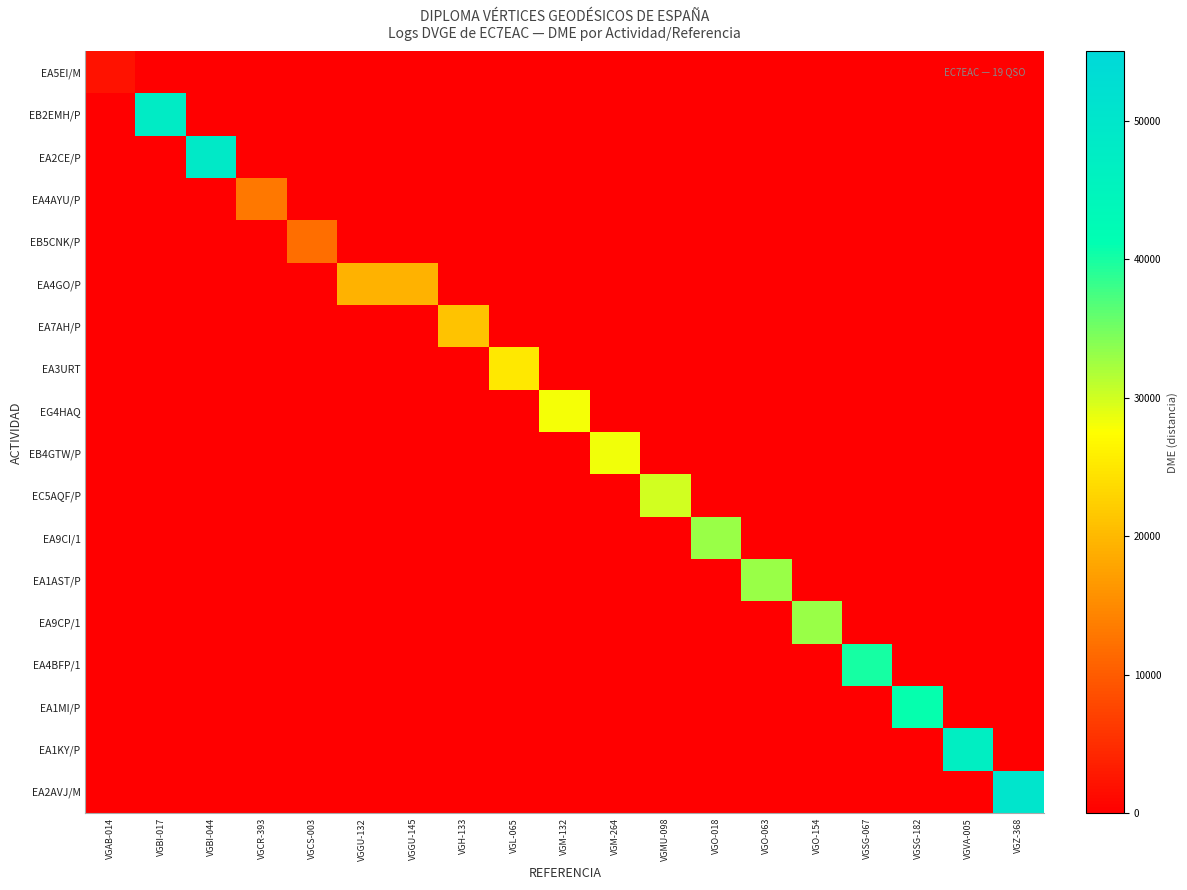

Reading right to left, extract all data points from this chart.

EA5EI/M: VGZ-368=0	VGVA-005=0	VGSG-182=0	VGSG-067=0	VGO-154=0	VGO-063=0	VGO-018=0	VGMU-098=0	VGM-264=0	VGM-132=0	VGL-065=0	VGH-133=0	VGGU-145=0	VGGU-132=0	VGCS-003=0	VGCR-393=0	VGBI-044=0	VGBI-017=0	VGAB-014=2003
EB2EMH/P: VGZ-368=0	VGVA-005=0	VGSG-182=0	VGSG-067=0	VGO-154=0	VGO-063=0	VGO-018=0	VGMU-098=0	VGM-264=0	VGM-132=0	VGL-065=0	VGH-133=0	VGGU-145=0	VGGU-132=0	VGCS-003=0	VGCR-393=0	VGBI-044=0	VGBI-017=48022	VGAB-014=0
EA2CE/P: VGZ-368=0	VGVA-005=0	VGSG-182=0	VGSG-067=0	VGO-154=0	VGO-063=0	VGO-018=0	VGMU-098=0	VGM-264=0	VGM-132=0	VGL-065=0	VGH-133=0	VGGU-145=0	VGGU-132=0	VGCS-003=0	VGCR-393=0	VGBI-044=48903	VGBI-017=0	VGAB-014=0
EA4AYU/P: VGZ-368=0	VGVA-005=0	VGSG-182=0	VGSG-067=0	VGO-154=0	VGO-063=0	VGO-018=0	VGMU-098=0	VGM-264=0	VGM-132=0	VGL-065=0	VGH-133=0	VGGU-145=0	VGGU-132=0	VGCS-003=0	VGCR-393=13093	VGBI-044=0	VGBI-017=0	VGAB-014=0
EB5CNK/P: VGZ-368=0	VGVA-005=0	VGSG-182=0	VGSG-067=0	VGO-154=0	VGO-063=0	VGO-018=0	VGMU-098=0	VGM-264=0	VGM-132=0	VGL-065=0	VGH-133=0	VGGU-145=0	VGGU-132=0	VGCS-003=12003	VGCR-393=0	VGBI-044=0	VGBI-017=0	VGAB-014=0
EA4GO/P: VGZ-368=0	VGVA-005=0	VGSG-182=0	VGSG-067=0	VGO-154=0	VGO-063=0	VGO-018=0	VGMU-098=0	VGM-264=0	VGM-132=0	VGL-065=0	VGH-133=0	VGGU-145=19143	VGGU-132=19130	VGCS-003=0	VGCR-393=0	VGBI-044=0	VGBI-017=0	VGAB-014=0
EA7AH/P: VGZ-368=0	VGVA-005=0	VGSG-182=0	VGSG-067=0	VGO-154=0	VGO-063=0	VGO-018=0	VGMU-098=0	VGM-264=0	VGM-132=0	VGL-065=0	VGH-133=21072	VGGU-145=0	VGGU-132=0	VGCS-003=0	VGCR-393=0	VGBI-044=0	VGBI-017=0	VGAB-014=0
EA3URT: VGZ-368=0	VGVA-005=0	VGSG-182=0	VGSG-067=0	VGO-154=0	VGO-063=0	VGO-018=0	VGMU-098=0	VGM-264=0	VGM-132=0	VGL-065=25047	VGH-133=0	VGGU-145=0	VGGU-132=0	VGCS-003=0	VGCR-393=0	VGBI-044=0	VGBI-017=0	VGAB-014=0
EG4HAQ: VGZ-368=0	VGVA-005=0	VGSG-182=0	VGSG-067=0	VGO-154=0	VGO-063=0	VGO-018=0	VGMU-098=0	VGM-264=0	VGM-132=28083	VGL-065=0	VGH-133=0	VGGU-145=0	VGGU-132=0	VGCS-003=0	VGCR-393=0	VGBI-044=0	VGBI-017=0	VGAB-014=0
EB4GTW/P: VGZ-368=0	VGVA-005=0	VGSG-182=0	VGSG-067=0	VGO-154=0	VGO-063=0	VGO-018=0	VGMU-098=0	VGM-264=28172	VGM-132=0	VGL-065=0	VGH-133=0	VGGU-145=0	VGGU-132=0	VGCS-003=0	VGCR-393=0	VGBI-044=0	VGBI-017=0	VGAB-014=0
EC5AQF/P: VGZ-368=0	VGVA-005=0	VGSG-182=0	VGSG-067=0	VGO-154=0	VGO-063=0	VGO-018=0	VGMU-098=30020	VGM-264=0	VGM-132=0	VGL-065=0	VGH-133=0	VGGU-145=0	VGGU-132=0	VGCS-003=0	VGCR-393=0	VGBI-044=0	VGBI-017=0	VGAB-014=0
EA9CI/1: VGZ-368=0	VGVA-005=0	VGSG-182=0	VGSG-067=0	VGO-154=0	VGO-063=0	VGO-018=33004	VGMU-098=0	VGM-264=0	VGM-132=0	VGL-065=0	VGH-133=0	VGGU-145=0	VGGU-132=0	VGCS-003=0	VGCR-393=0	VGBI-044=0	VGBI-017=0	VGAB-014=0
EA1AST/P: VGZ-368=0	VGVA-005=0	VGSG-182=0	VGSG-067=0	VGO-154=0	VGO-063=33016	VGO-018=0	VGMU-098=0	VGM-264=0	VGM-132=0	VGL-065=0	VGH-133=0	VGGU-145=0	VGGU-132=0	VGCS-003=0	VGCR-393=0	VGBI-044=0	VGBI-017=0	VGAB-014=0
EA9CP/1: VGZ-368=0	VGVA-005=0	VGSG-182=0	VGSG-067=0	VGO-154=33041	VGO-063=0	VGO-018=0	VGMU-098=0	VGM-264=0	VGM-132=0	VGL-065=0	VGH-133=0	VGGU-145=0	VGGU-132=0	VGCS-003=0	VGCR-393=0	VGBI-044=0	VGBI-017=0	VGAB-014=0
EA4BFP/1: VGZ-368=0	VGVA-005=0	VGSG-182=0	VGSG-067=40079	VGO-154=0	VGO-063=0	VGO-018=0	VGMU-098=0	VGM-264=0	VGM-132=0	VGL-065=0	VGH-133=0	VGGU-145=0	VGGU-132=0	VGCS-003=0	VGCR-393=0	VGBI-044=0	VGBI-017=0	VGAB-014=0
EA1MI/P: VGZ-368=0	VGVA-005=0	VGSG-182=40906	VGSG-067=0	VGO-154=0	VGO-063=0	VGO-018=0	VGMU-098=0	VGM-264=0	VGM-132=0	VGL-065=0	VGH-133=0	VGGU-145=0	VGGU-132=0	VGCS-003=0	VGCR-393=0	VGBI-044=0	VGBI-017=0	VGAB-014=0
EA1KY/P: VGZ-368=0	VGVA-005=47010	VGSG-182=0	VGSG-067=0	VGO-154=0	VGO-063=0	VGO-018=0	VGMU-098=0	VGM-264=0	VGM-132=0	VGL-065=0	VGH-133=0	VGGU-145=0	VGGU-132=0	VGCS-003=0	VGCR-393=0	VGBI-044=0	VGBI-017=0	VGAB-014=0
EA2AVJ/M: VGZ-368=50297	VGVA-005=0	VGSG-182=0	VGSG-067=0	VGO-154=0	VGO-063=0	VGO-018=0	VGMU-098=0	VGM-264=0	VGM-132=0	VGL-065=0	VGH-133=0	VGGU-145=0	VGGU-132=0	VGCS-003=0	VGCR-393=0	VGBI-044=0	VGBI-017=0	VGAB-014=0